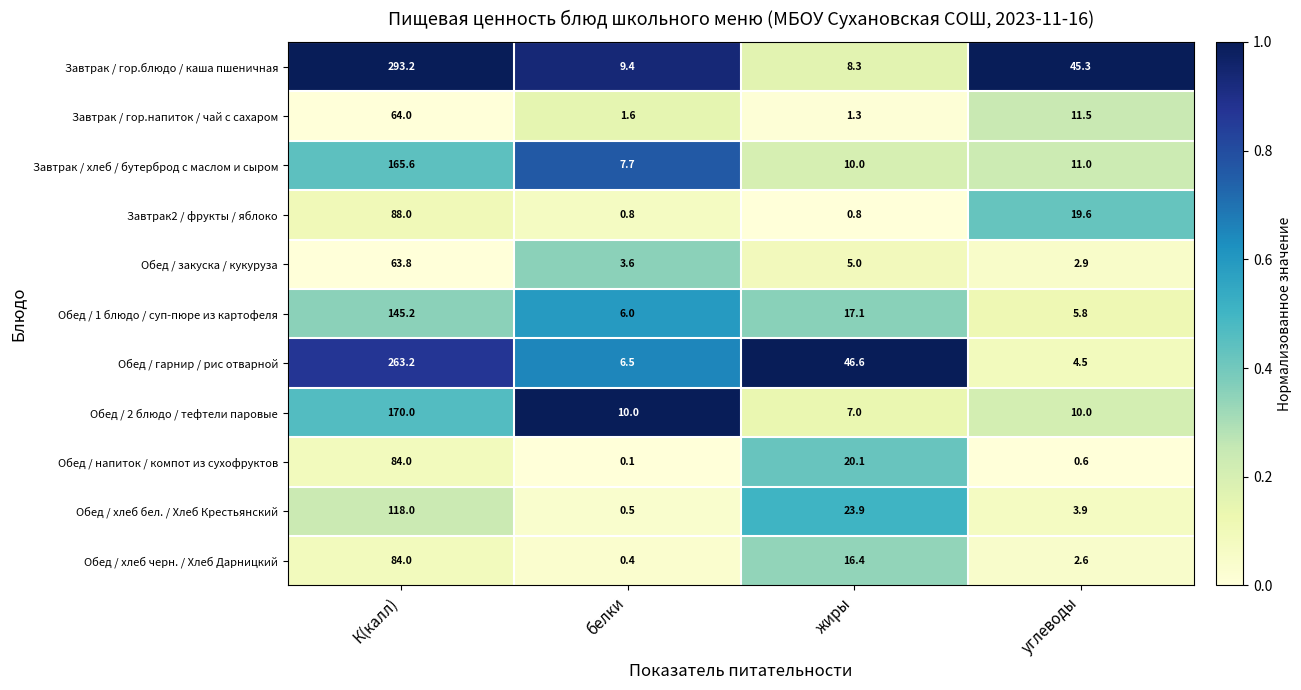

Between жиры and углеводы, which series saw the biggest shift?

Обед / гарнир / рис отварной